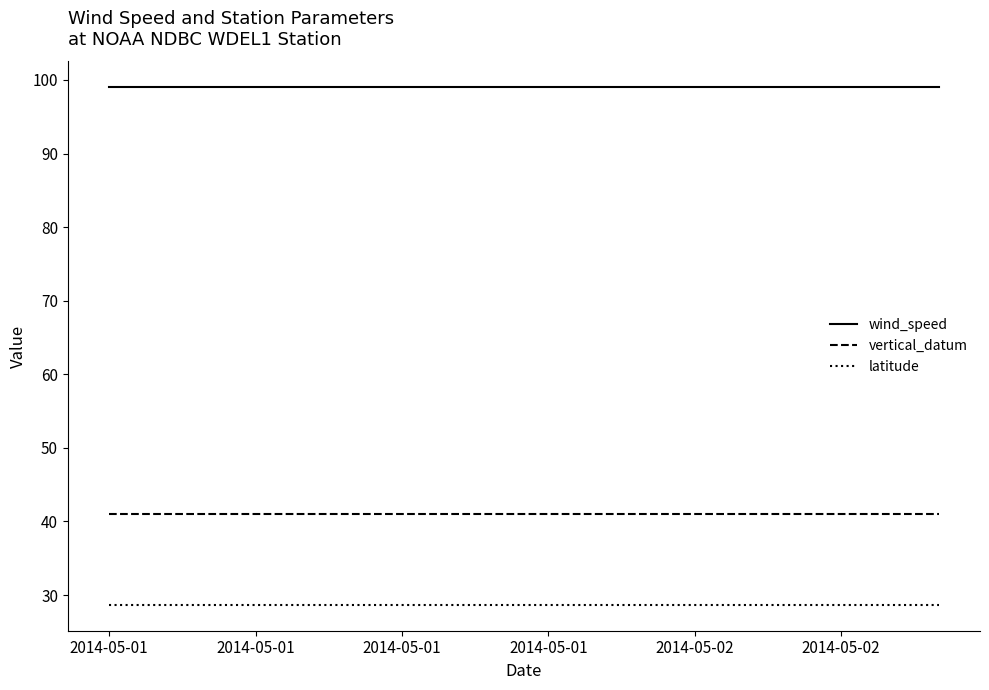

What is the smallest value displayed?

28.7